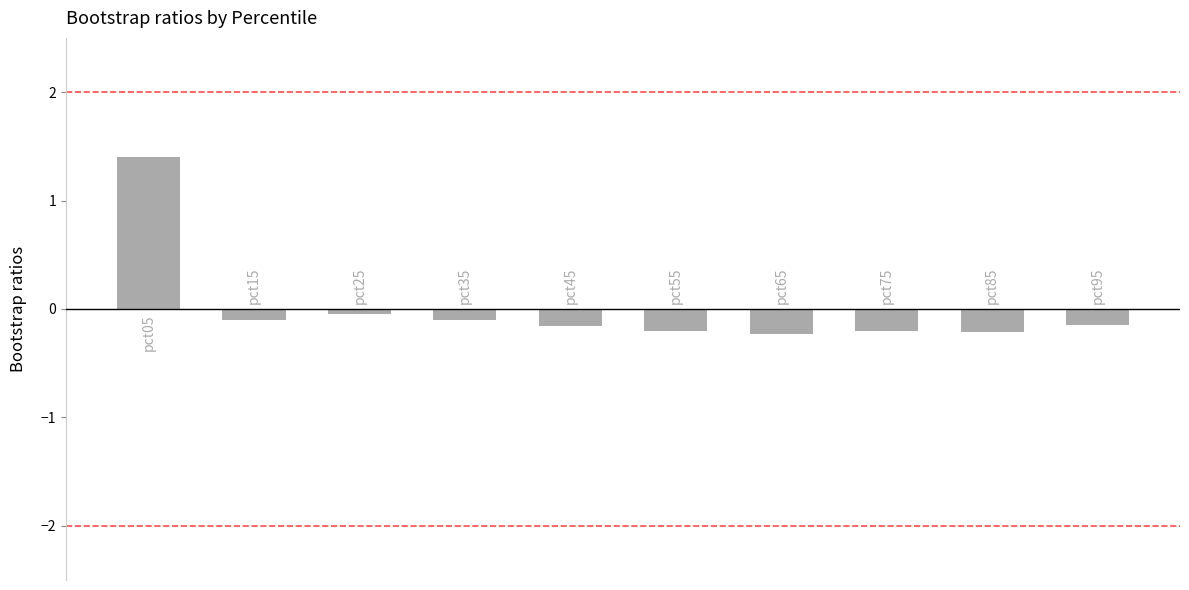

What is the greatest value displayed?

1.4